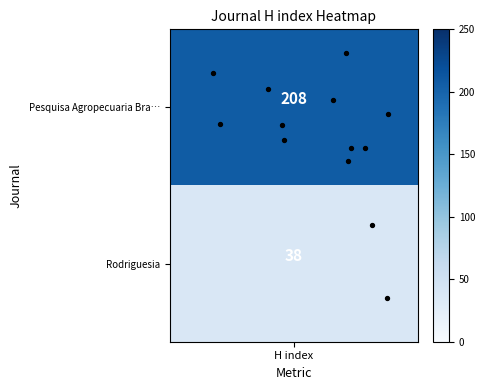

The chart shows a value of 0.1 at 8. True or false?

False